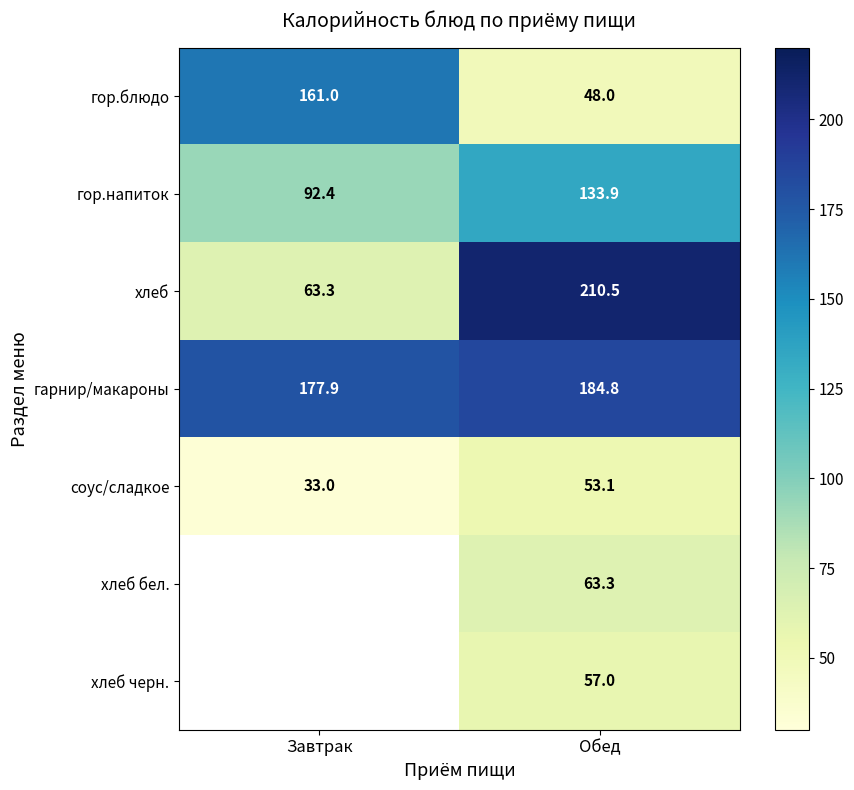

What is the maximum value for гор.блюдо?

161.0